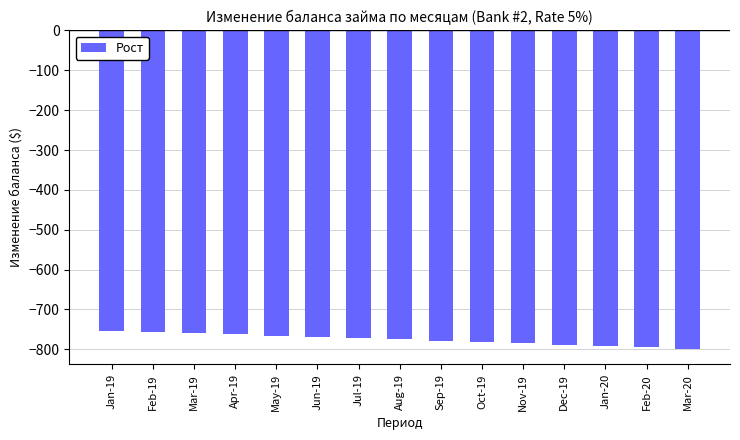

What is the smallest value displayed?

-798.3